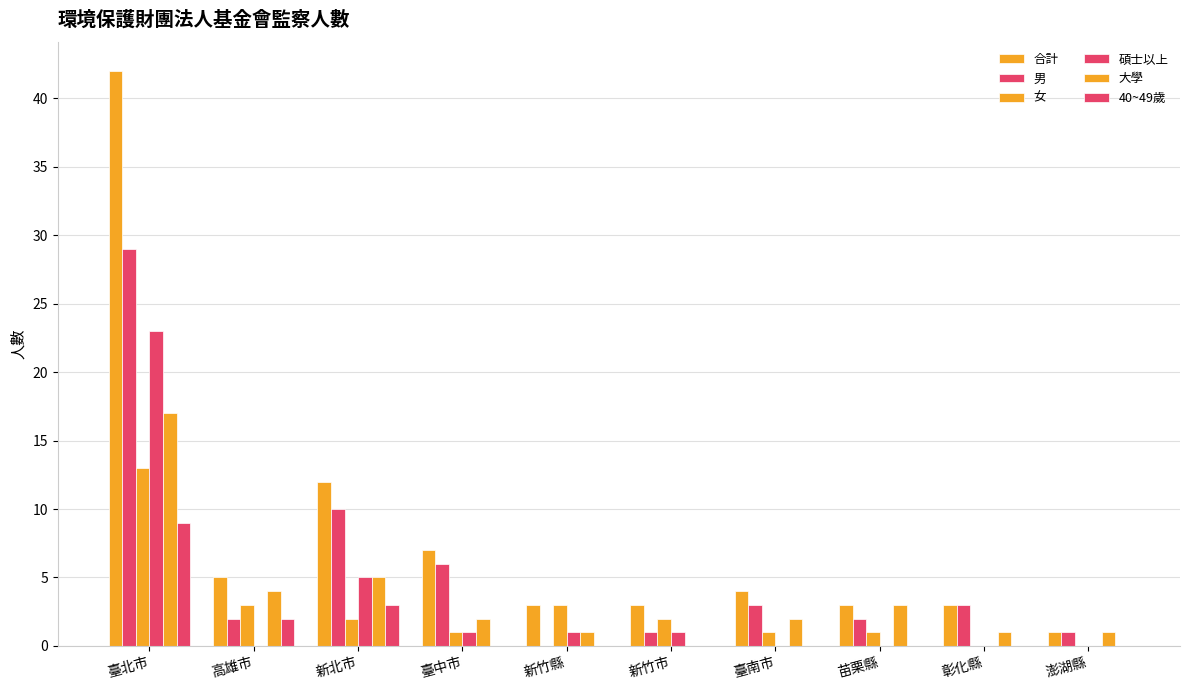

How many groups of bars are there?

10